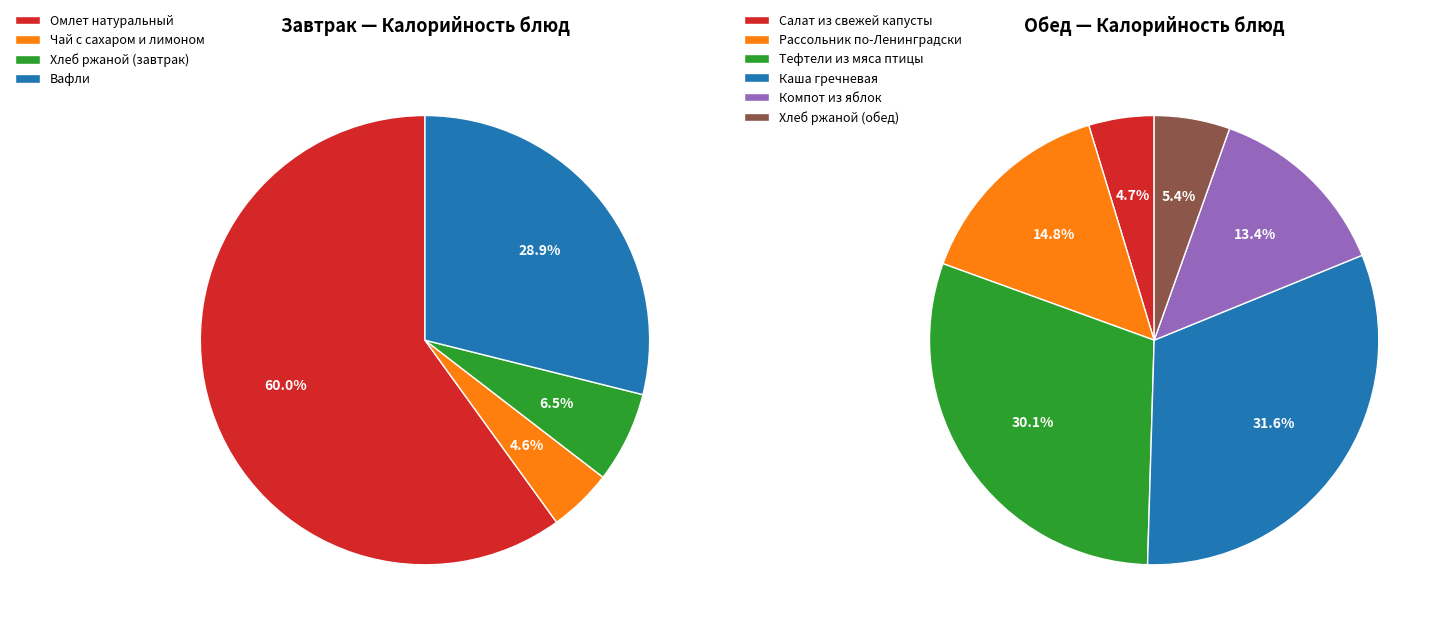

Combined, do Обед and Завтрак account for over 50%?

Yes